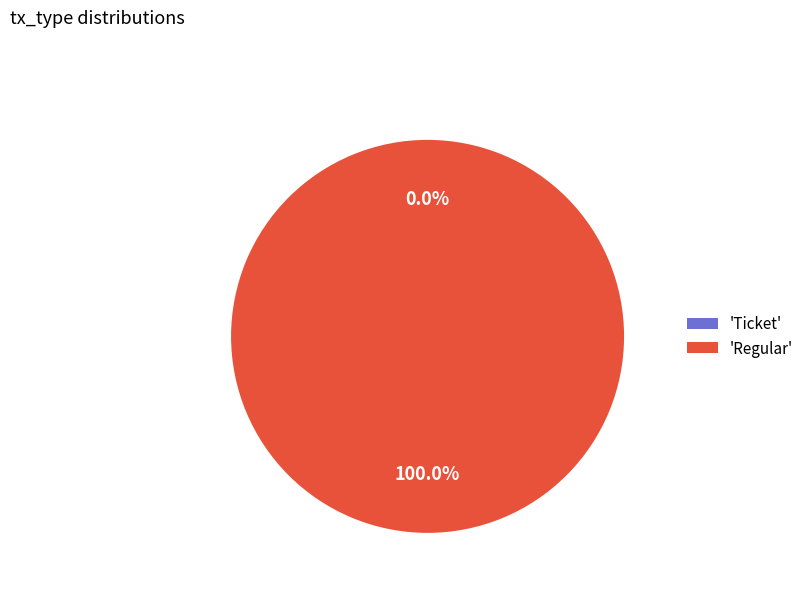

Rank the categories by value from highest to lowest.

Regular, Ticket